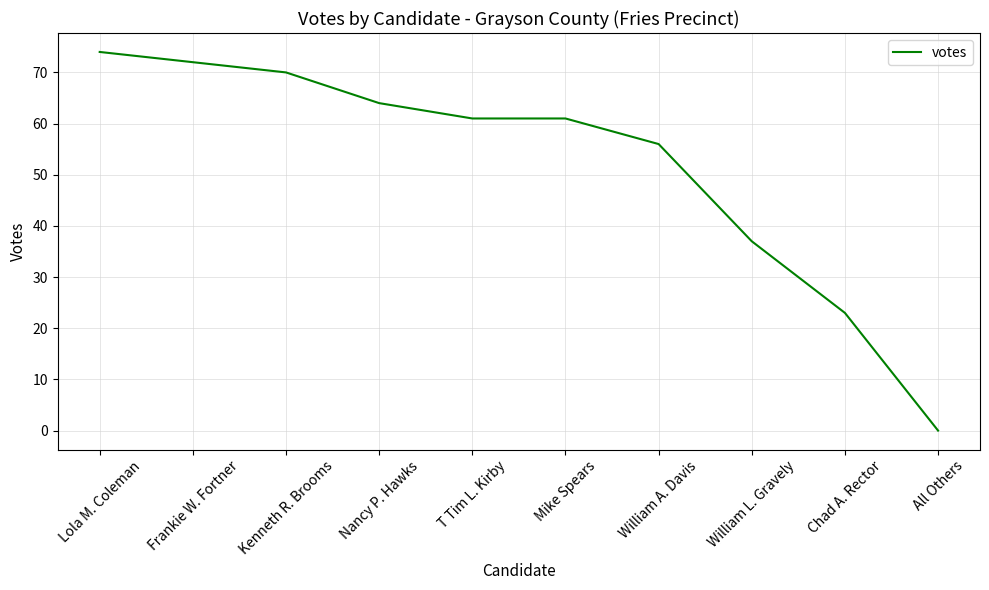

Approximately how many times larger is the value at Nancy P. Hawks compared to Kenneth R. Brooms?

0.9